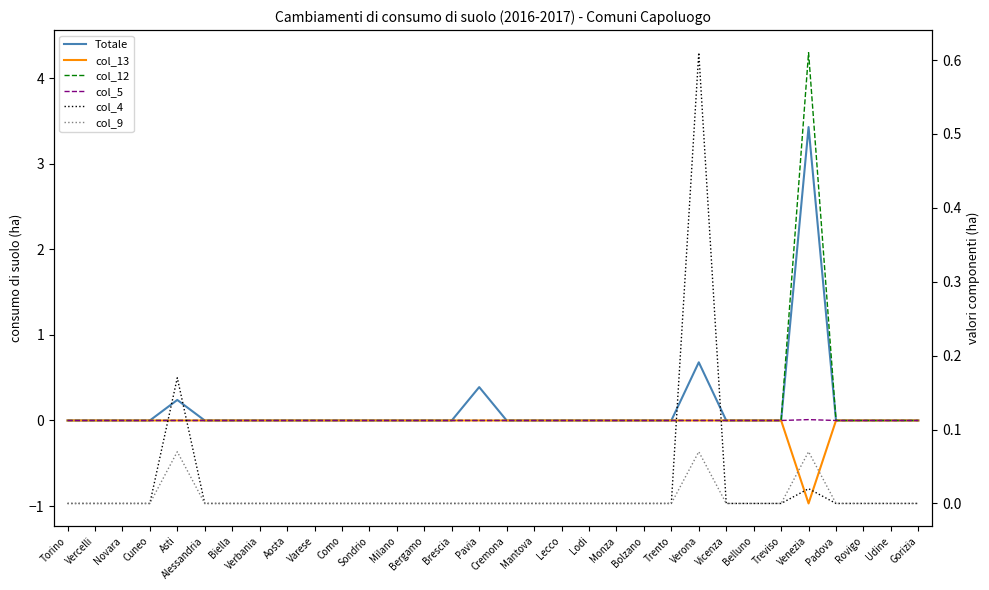

Rank the series by their maximum value, from lowest to highest.

col_13, col_5, col_9, col_4, Totale, col_12